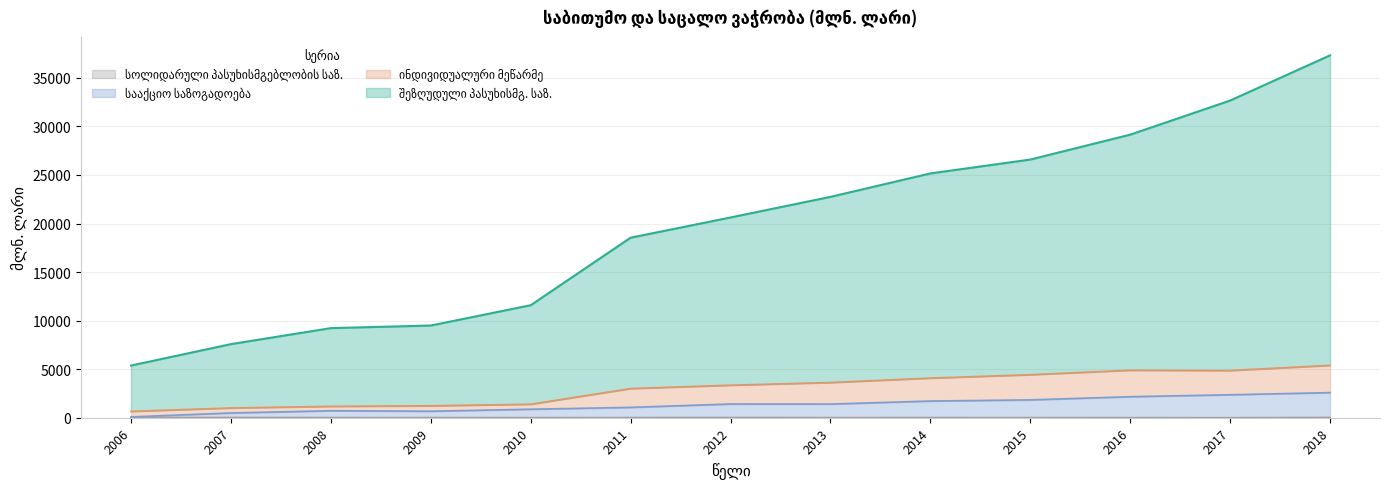

True or false: სააქციო საზოგადოება has a value of 1838.9 at 2015.

True